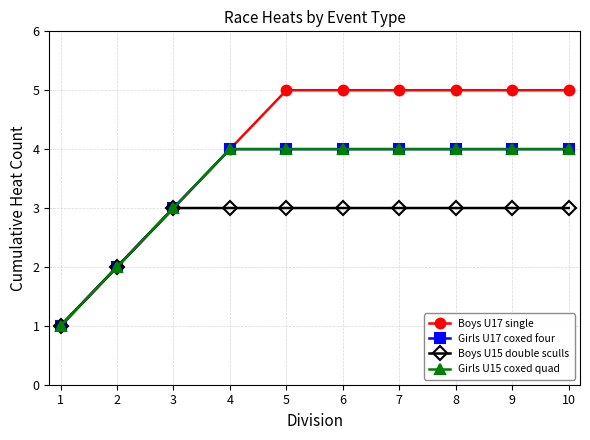

Is this an area chart (filled region under the line)?

No